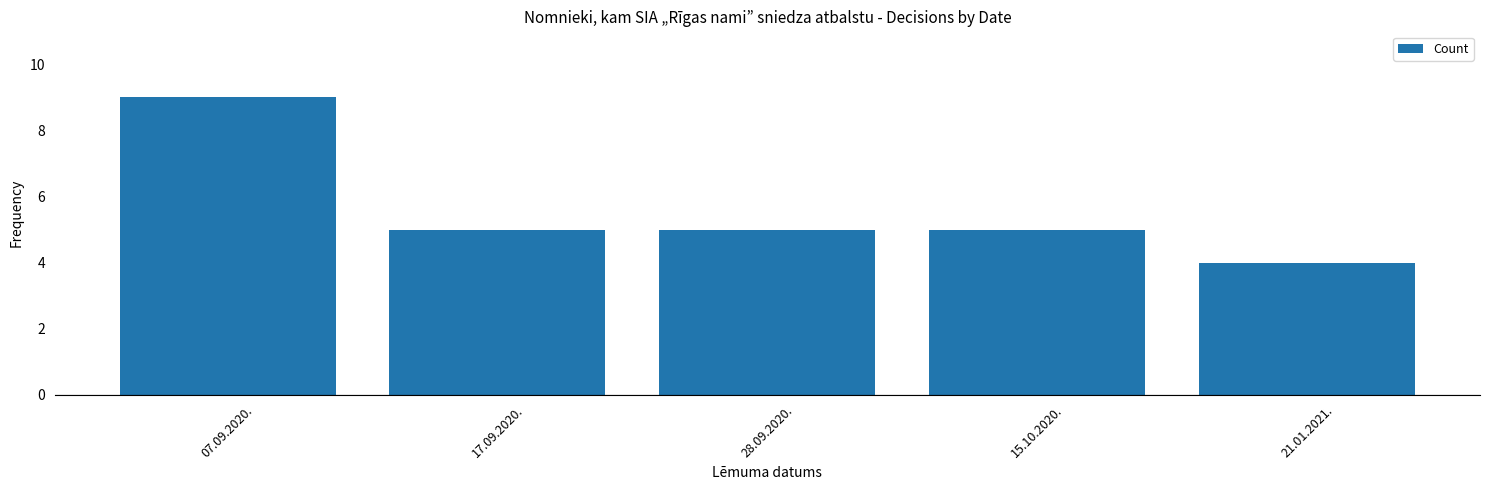

Which label corresponds to the smallest value in the chart?

21.01.2021.